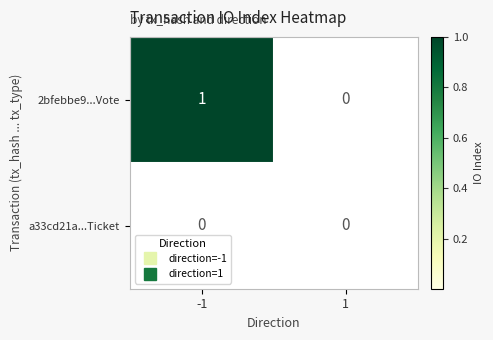

Reading right to left, transcribe all the data shown in this chart.

2bfebbe9...Vote: 1=0	-1=1
a33cd21a...Ticket: 1=0	-1=0